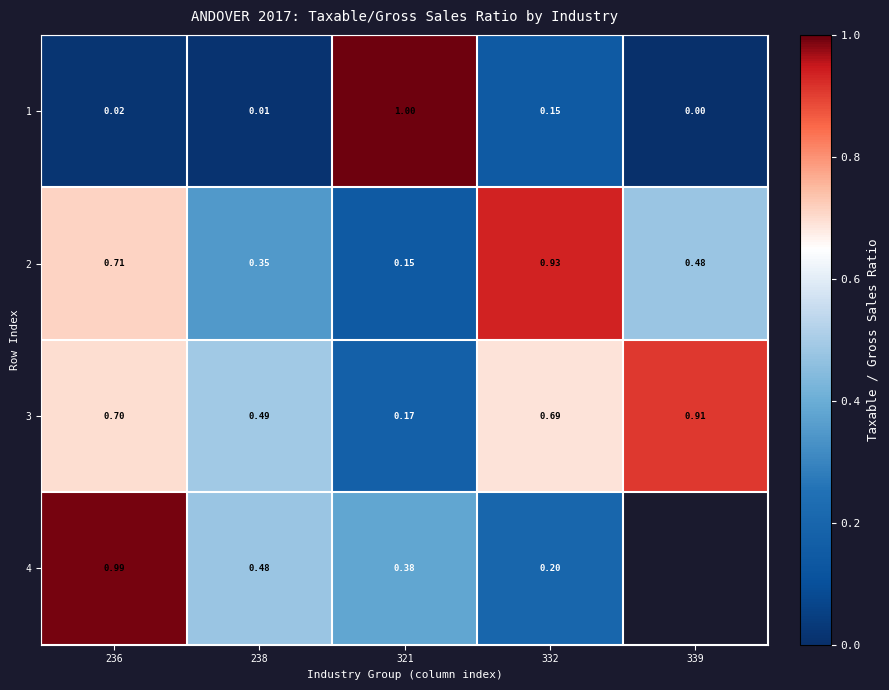

Count the number of data series in this chart.

4